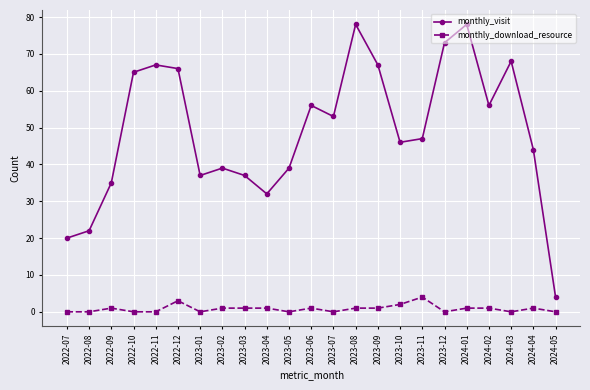

True or false: monthly_visit and monthly_download_resource intersect in this chart.

False